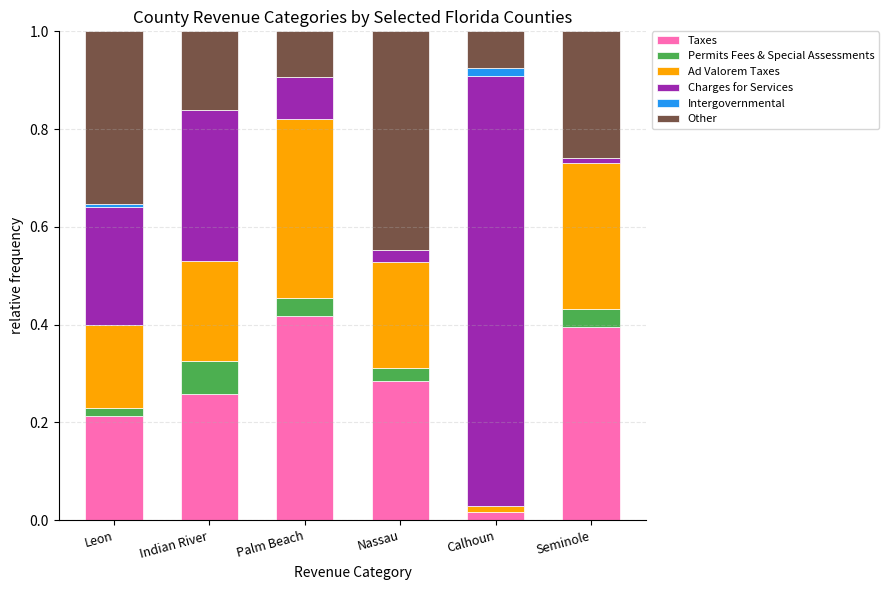

At which label does Taxes reach its peak?

Palm Beach